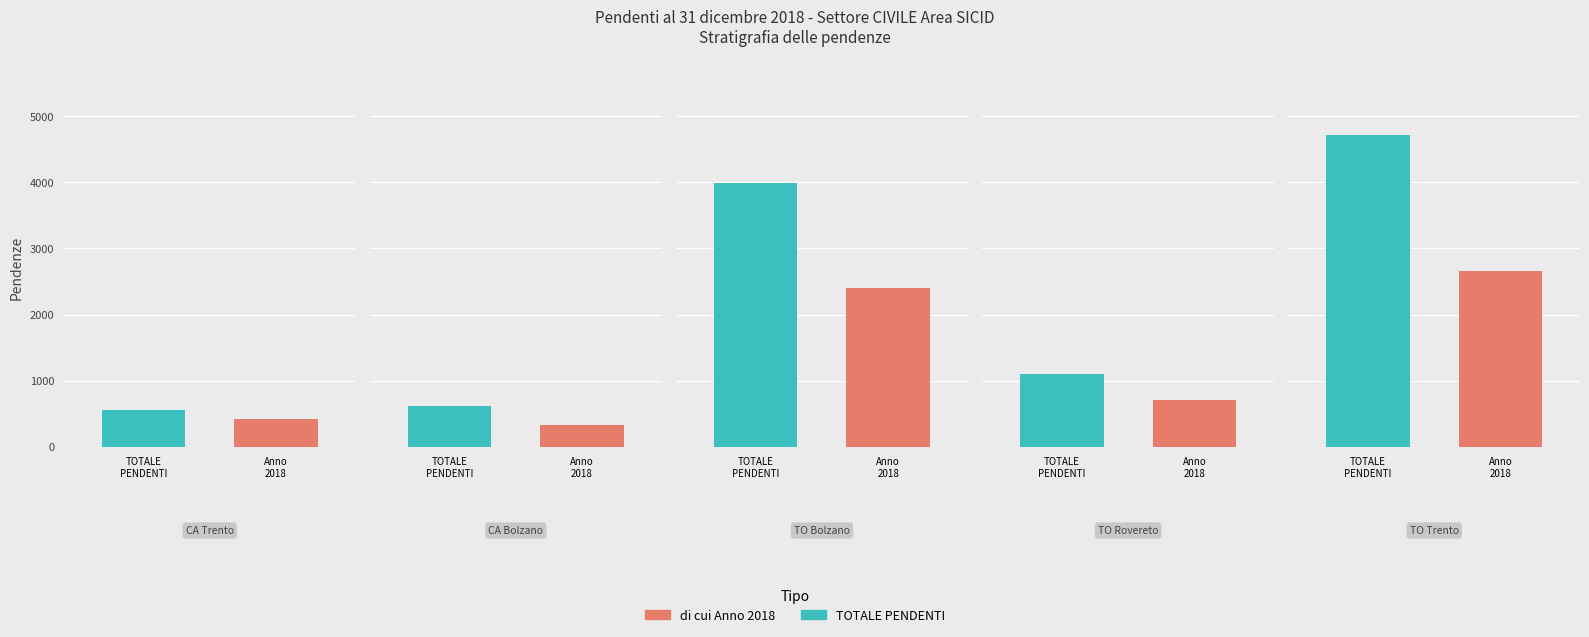

At which category does the chart reach its minimum across all series?

Corte d'Appello di Bolzano